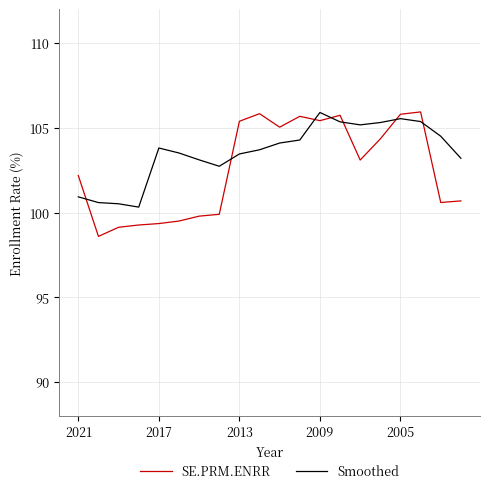

Which series has the largest total across all categories?

Smoothed